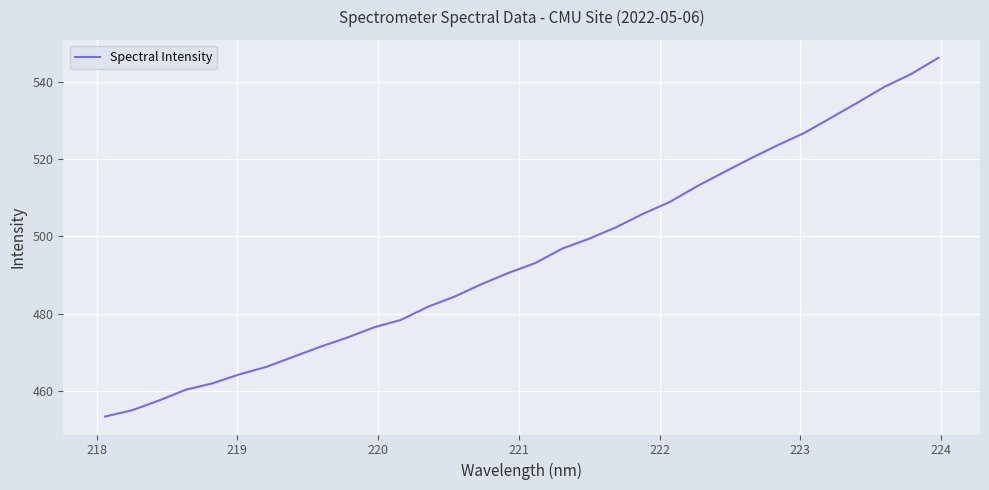

True or false: the data has more than 2 interior local peaks.

False